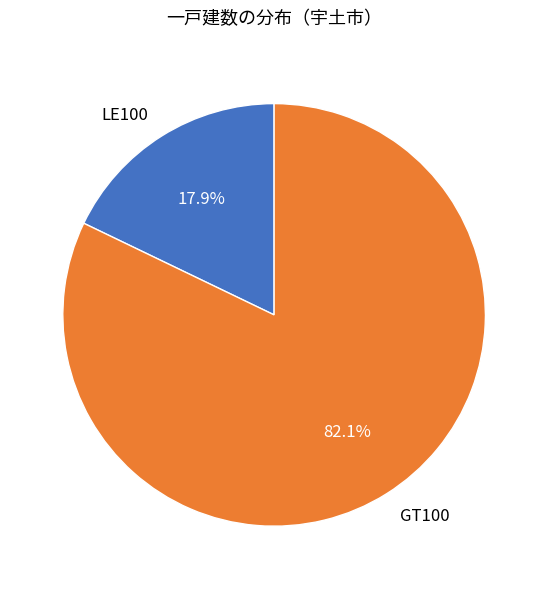

Between GT100 and LE100, which is larger?

GT100